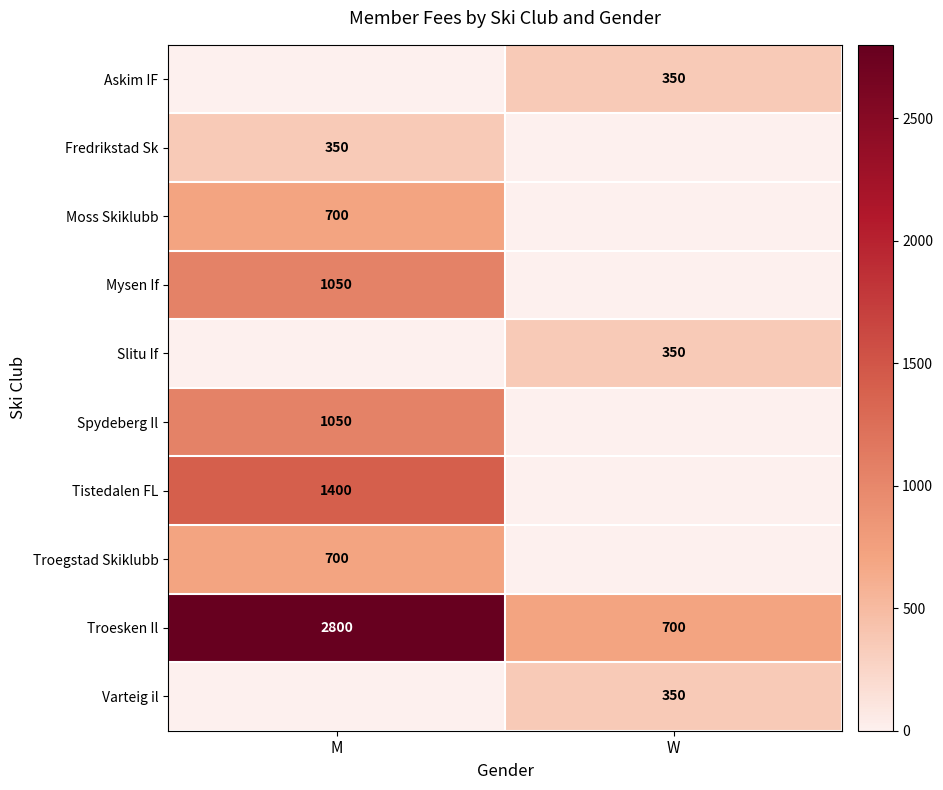

What is the difference between the maximum and minimum values in the Troesken Il series?

2100